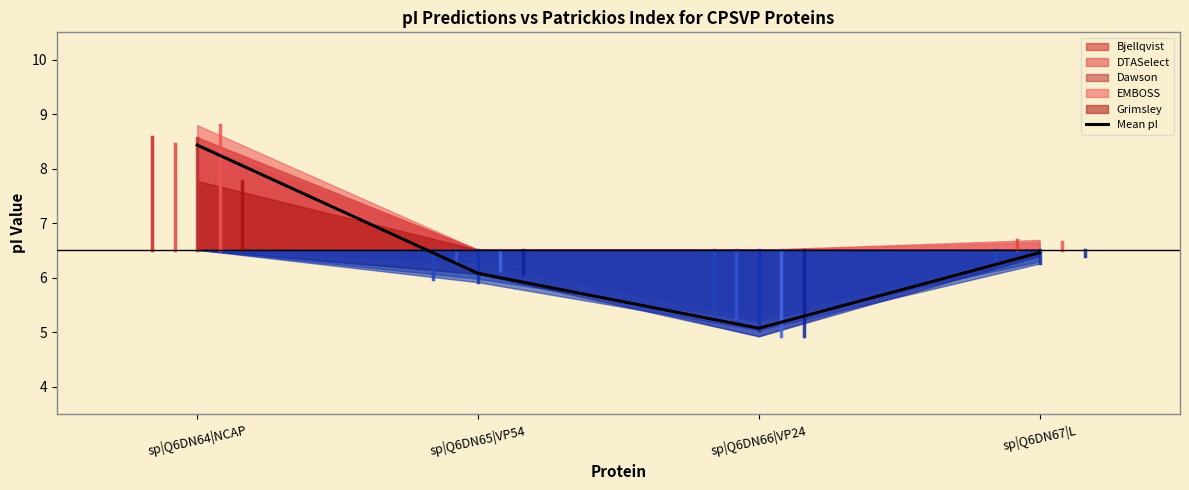

At which label does the data first exceed 6?

sp|Q6DN64|NCAP